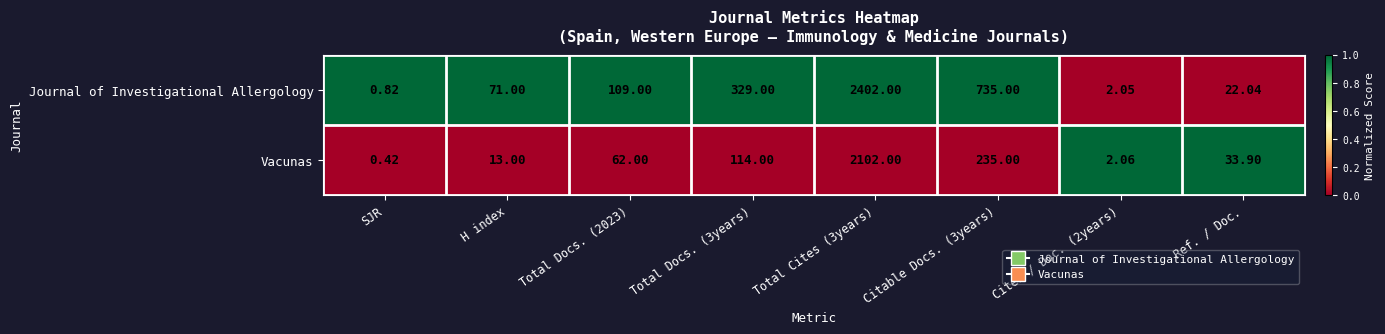

At Ref. / Doc., list the series in order from smallest to largest.

Journal of Investigational Allergology, Vacunas